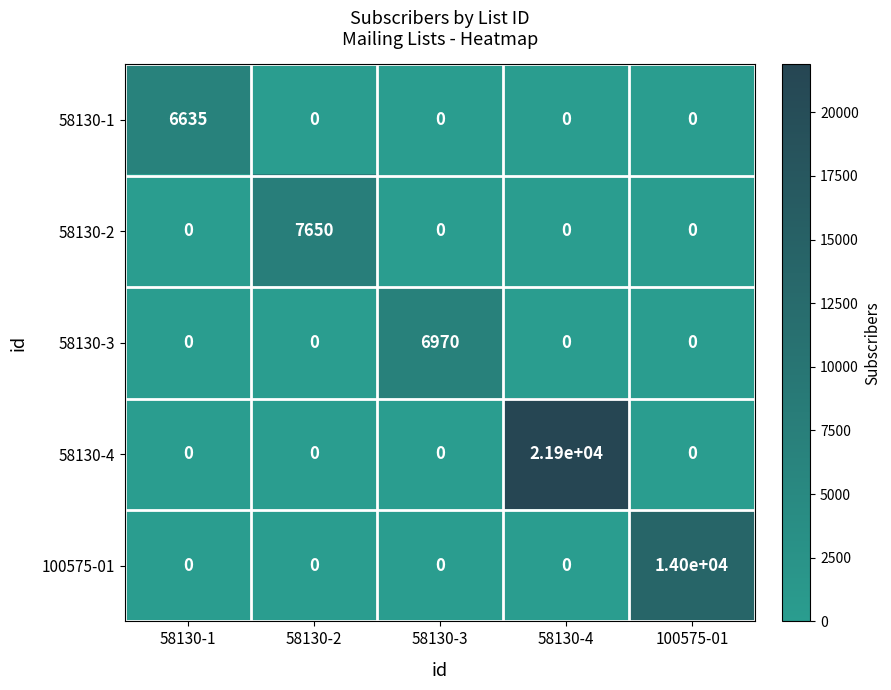

The 58130-1 series shows -3447 at 58130-4. True or false?

False